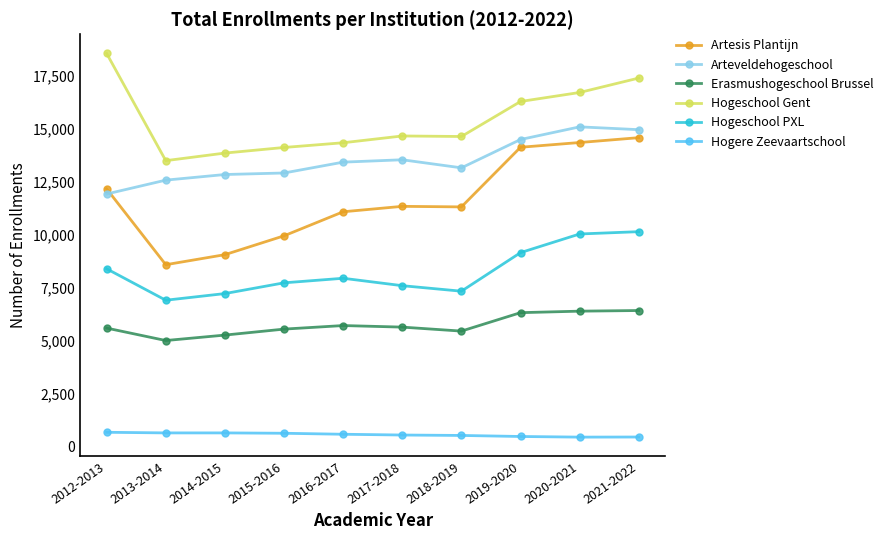

What is the highest value of the Erasmushogeschool Brussel series?

6433